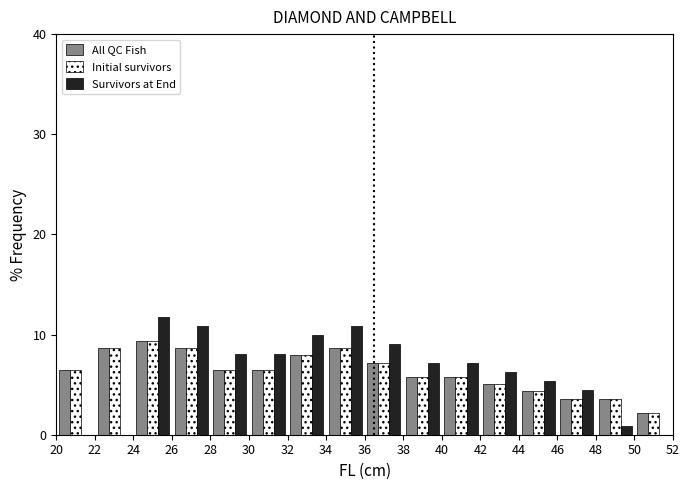

What is the height of the All QC Fish bar covering 38 to 40 on the x-axis? The values are not printed on the chart, so give them approximately, as read against the axis.

6